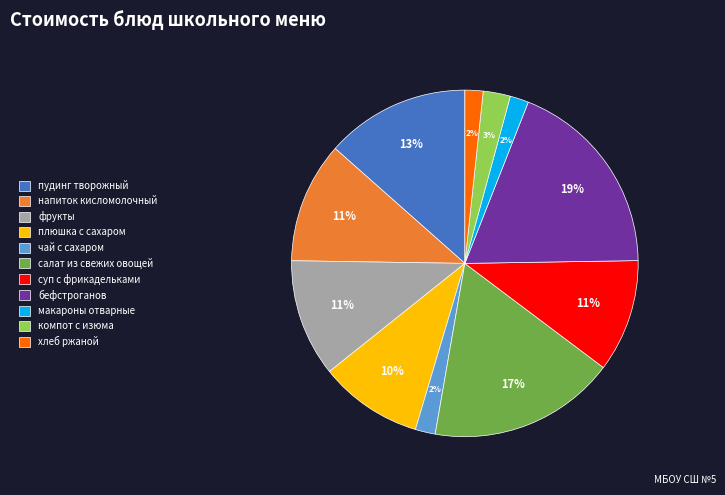

Do компот с изюма and плюшка с сахаром together represent more than half of the pie?

No